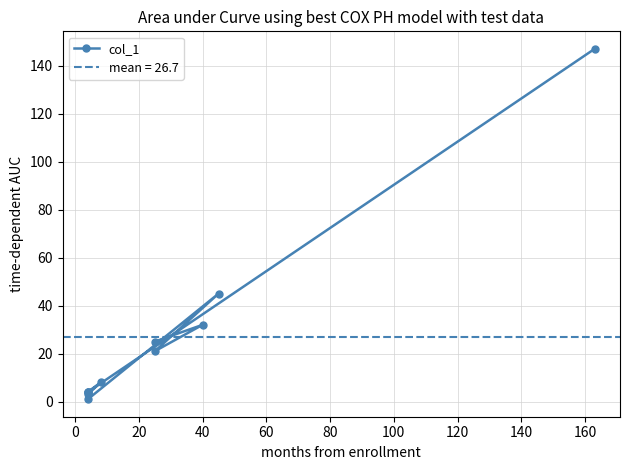

True or false: there are more than 1 points higher than both neighbors.

True